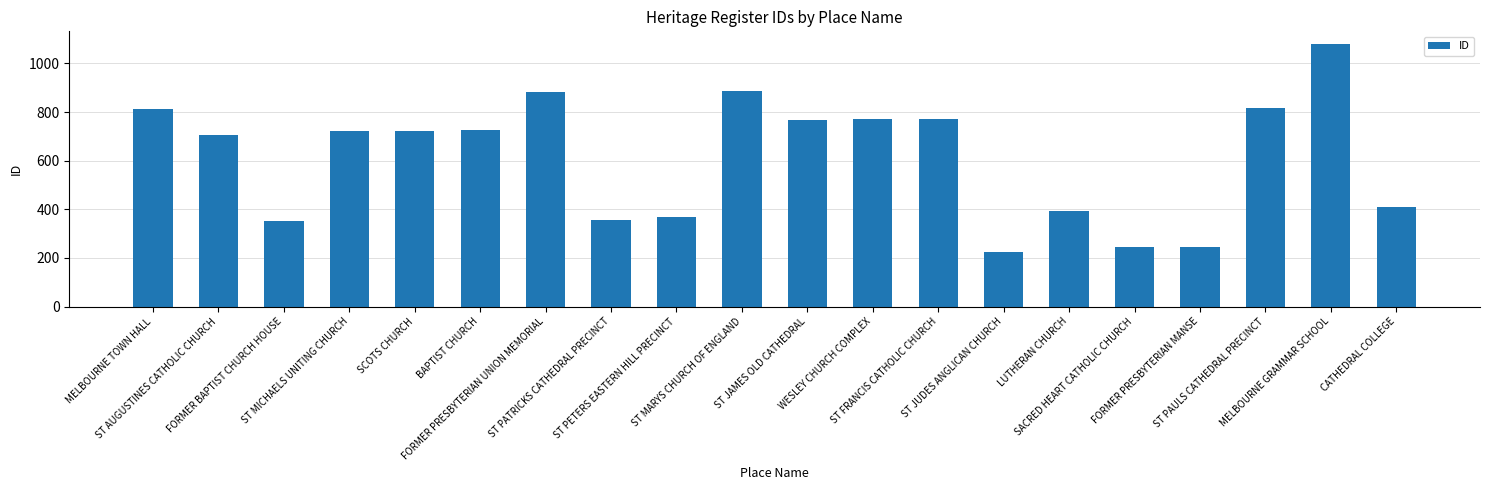

What is the value of the 7th bar from the left?

884